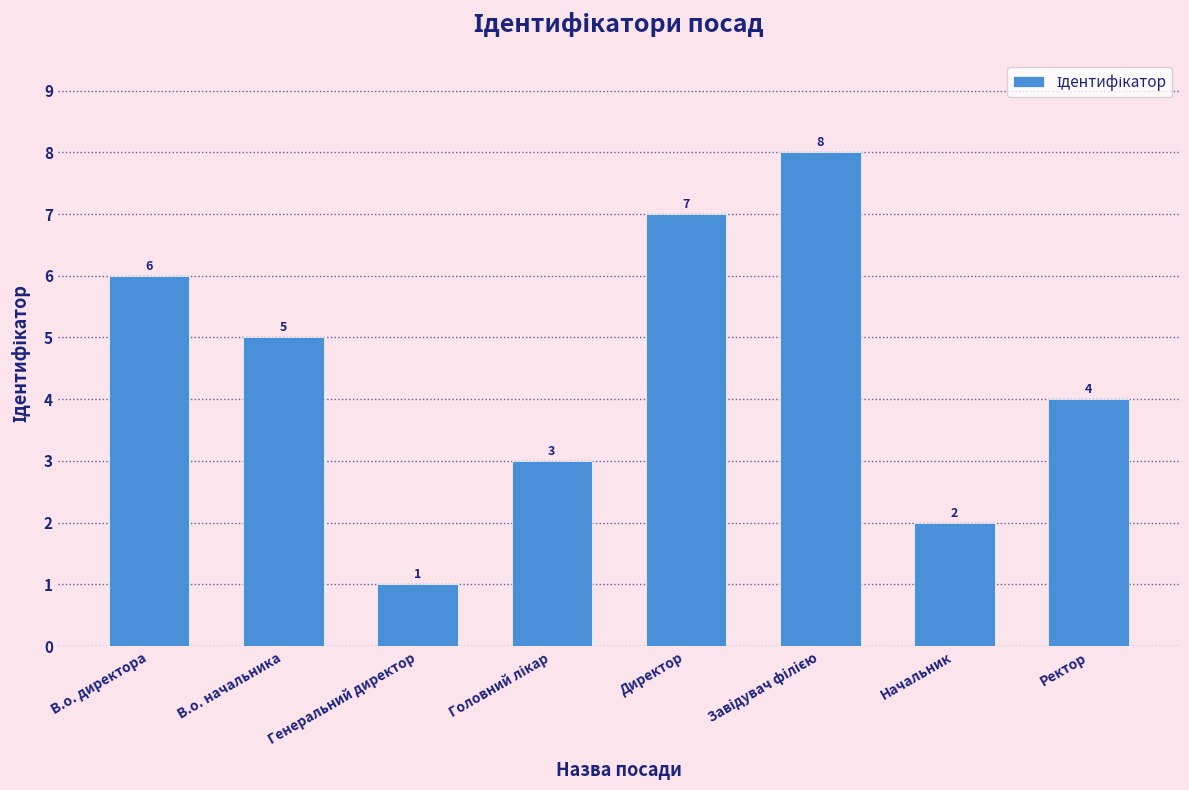

True or false: the data shows 4 at Директор.

False